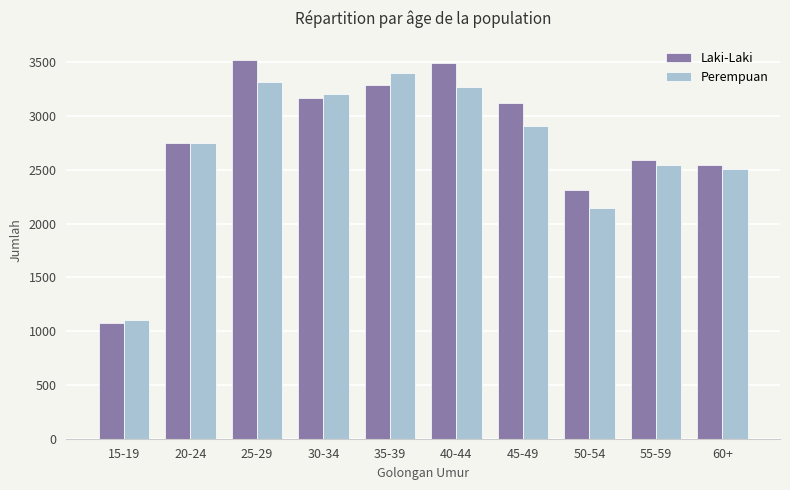

How many groups of bars are there?

10